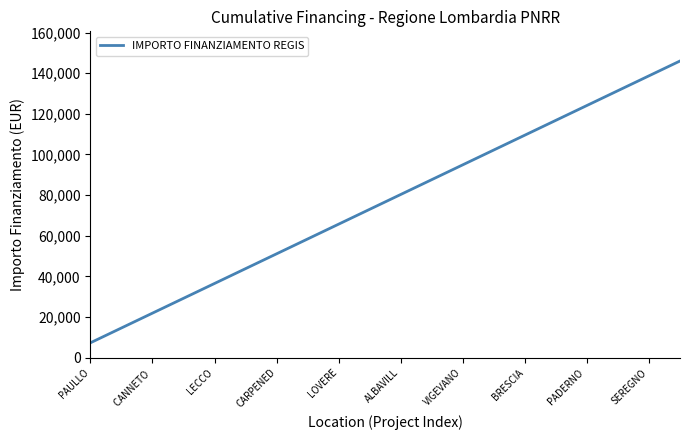

What is the smallest value displayed?

7301